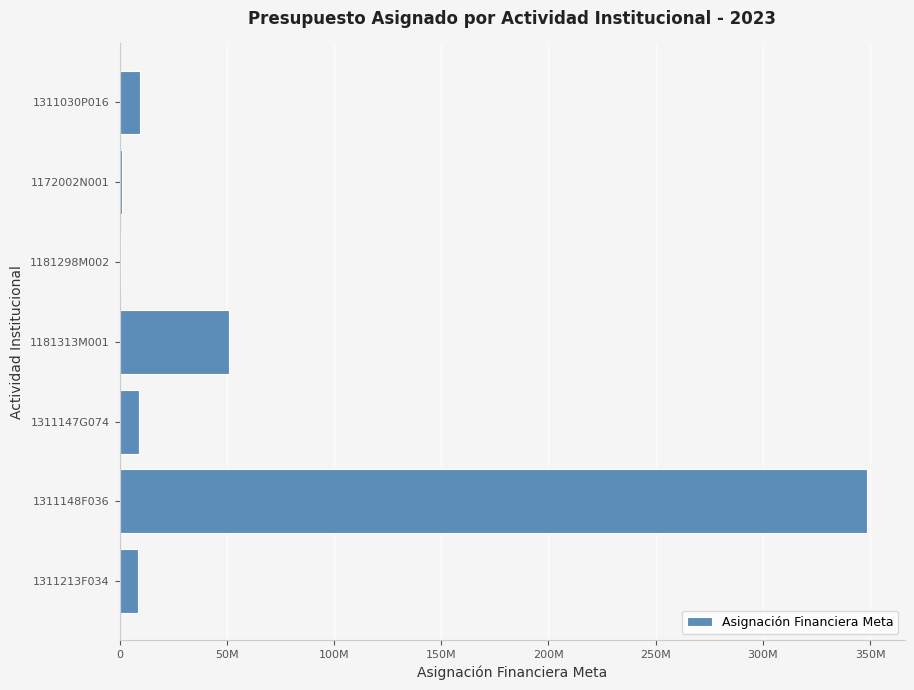

Are the bars grouped side by side (vs. stacked)?

No